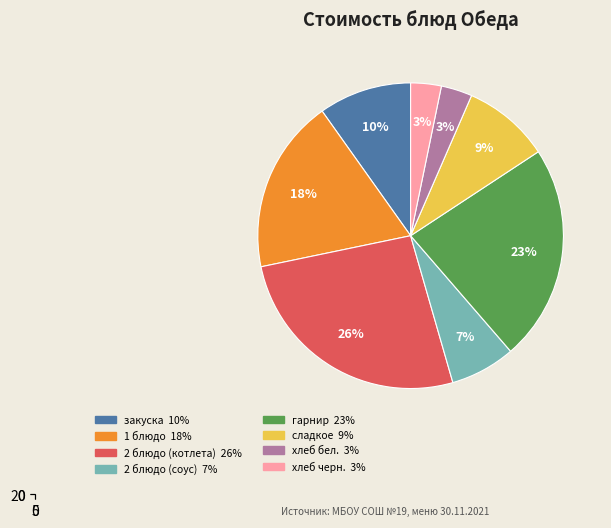

Approximately how many times larger is the value at 2 блюдо (соус) compared to 2 блюдо (котлета)?

0.3